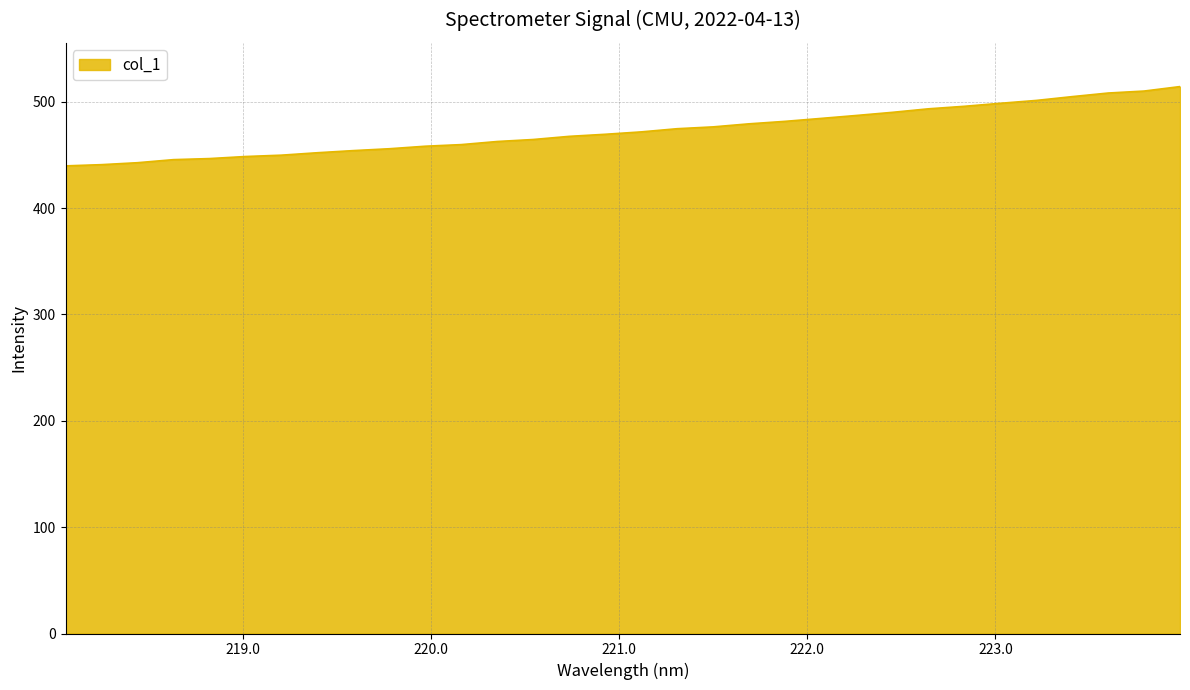

What is the greatest value displayed?

514.3